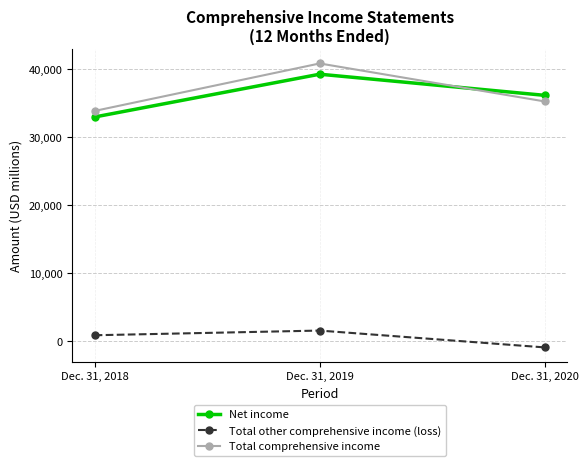

The value of Net income at Dec. 31, 2020 is 36105. True or false?

True